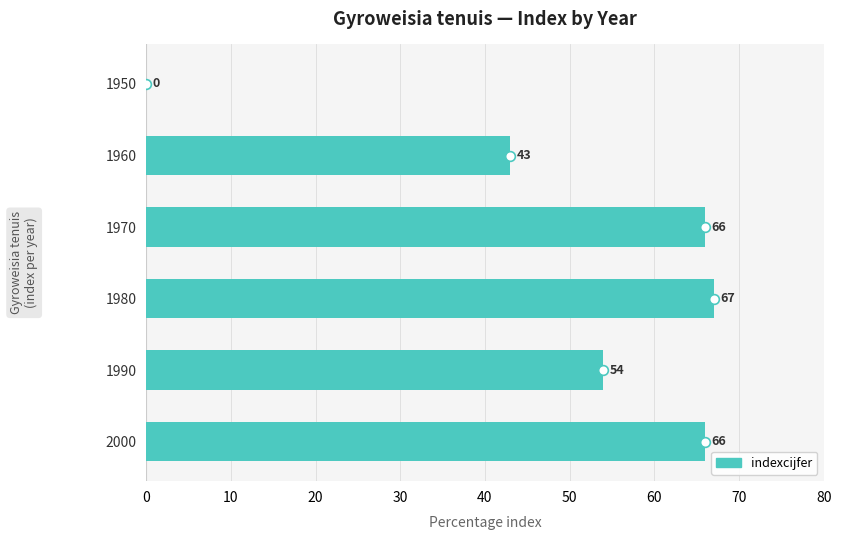

Where is the data nearest to the value 33?

1960